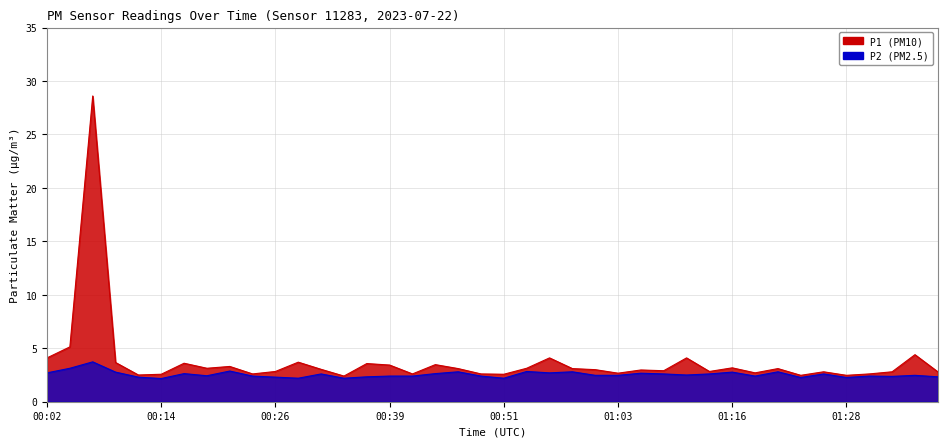

Which series has the largest total across all categories?

P1